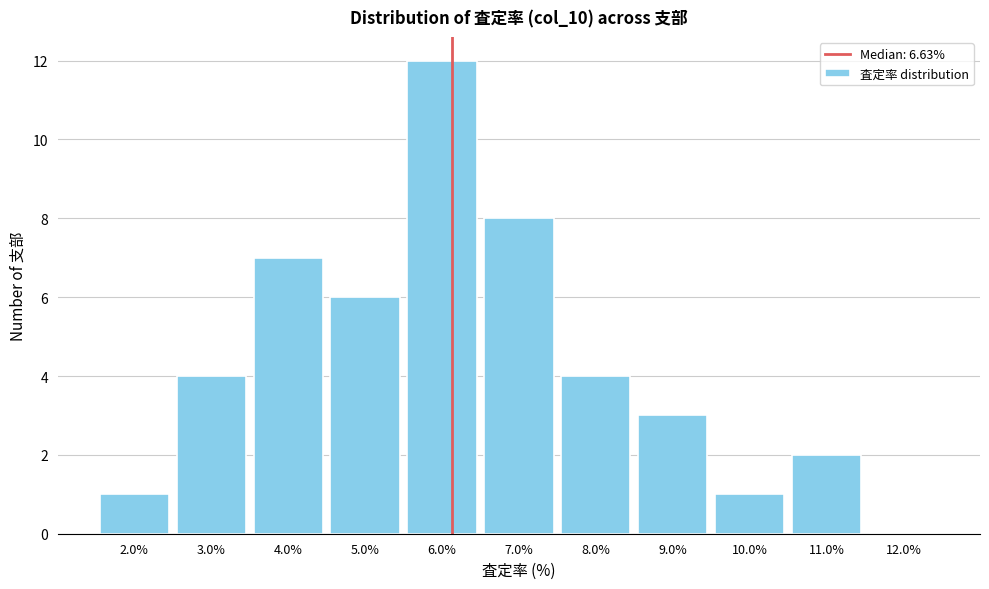

Reading left to right, extract all data points from this chart.

2.0%=1	3.0%=4	4.0%=7	5.0%=6	6.0%=12	7.0%=8	8.0%=4	9.0%=3	10.0%=1	11.0%=2	12.0%=0